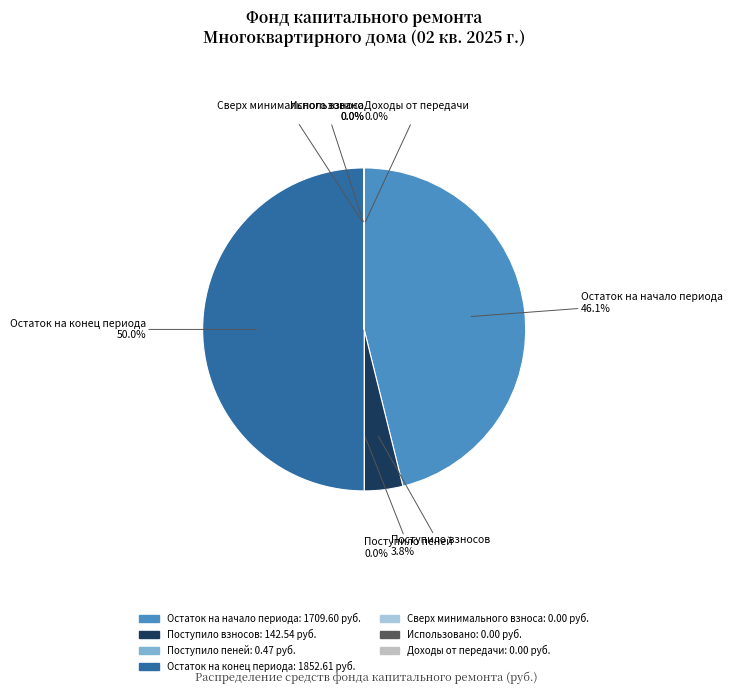

Does any single category account for the majority?

No